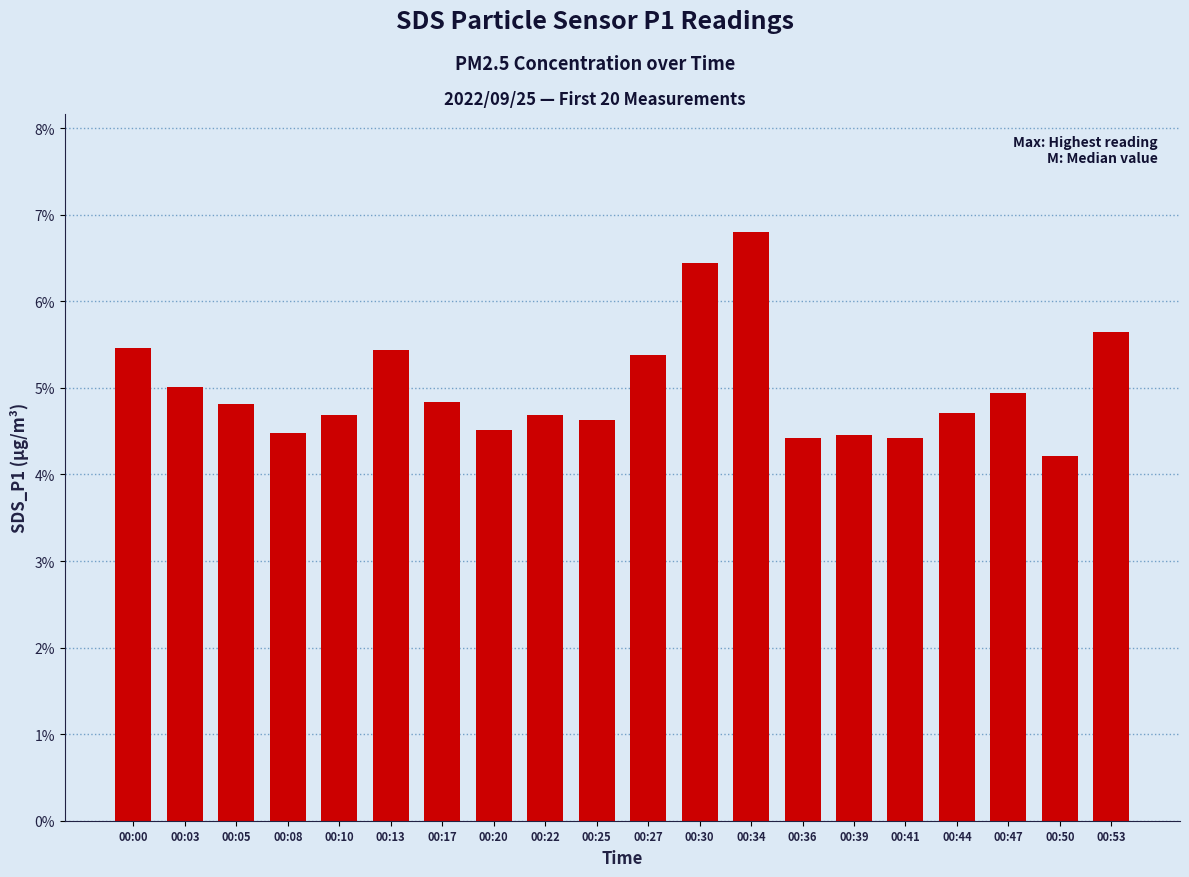

The value at 00:13 is 2.0. True or false?

False